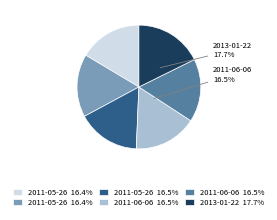

Is there a majority slice in this chart?

No